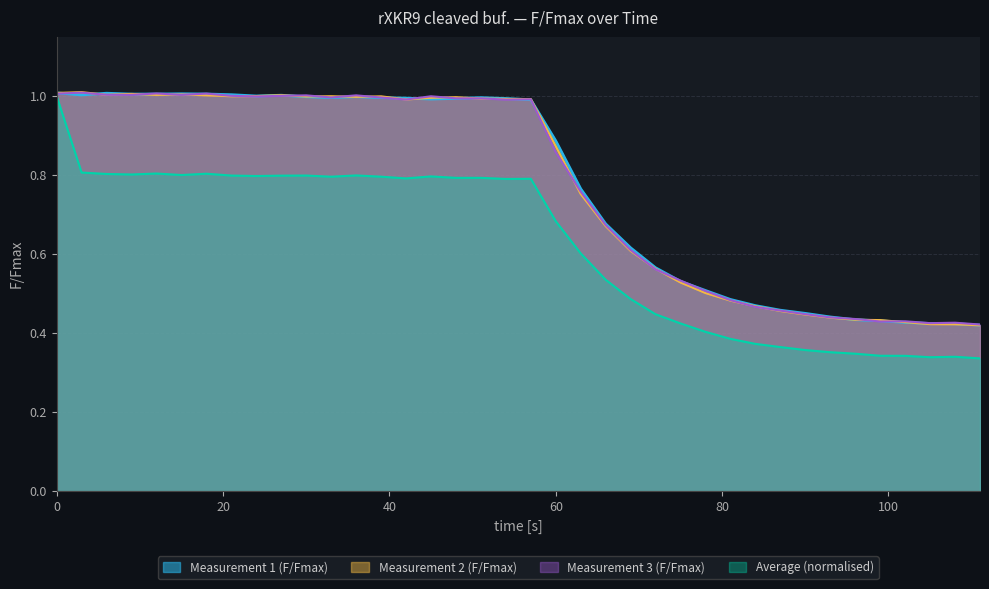

Reading left to right, what are all the values shown in this chart?

Measurement 1 (F/Fmax): 1.0	1.0	1.0	1.0	1.0	1.0	1.0	1.0	1.0	1.0	1.0	1.0	1.0	1.0	1.0	1.0	1.0	1.0	1.0	1.0	0.9	0.8	0.7	0.6	0.6	0.5	0.5	0.5	0.5	0.5	0.5	0.4	0.4	0.4	0.4	0.4	0.4	0.4
Measurement 2 (F/Fmax): 1.0	1.0	1.0	1.0	1.0	1.0	1.0	1.0	1.0	1.0	1.0	1.0	1.0	1.0	1.0	1.0	1.0	1.0	1.0	1.0	0.9	0.8	0.7	0.6	0.6	0.5	0.5	0.5	0.5	0.5	0.4	0.4	0.4	0.4	0.4	0.4	0.4	0.4
Measurement 3 (F/Fmax): 1.0	1.0	1.0	1.0	1.0	1.0	1.0	1.0	1.0	1.0	1.0	1.0	1.0	1.0	1.0	1.0	1.0	1.0	1.0	1.0	0.9	0.8	0.7	0.6	0.6	0.5	0.5	0.5	0.5	0.5	0.4	0.4	0.4	0.4	0.4	0.4	0.4	0.4
Average (F/Fmax): 1.0	0.8	0.8	0.8	0.8	0.8	0.8	0.8	0.8	0.8	0.8	0.8	0.8	0.8	0.8	0.8	0.8	0.8	0.8	0.8	0.7	0.6	0.5	0.5	0.4	0.4	0.4	0.4	0.4	0.4	0.4	0.4	0.3	0.3	0.3	0.3	0.3	0.3